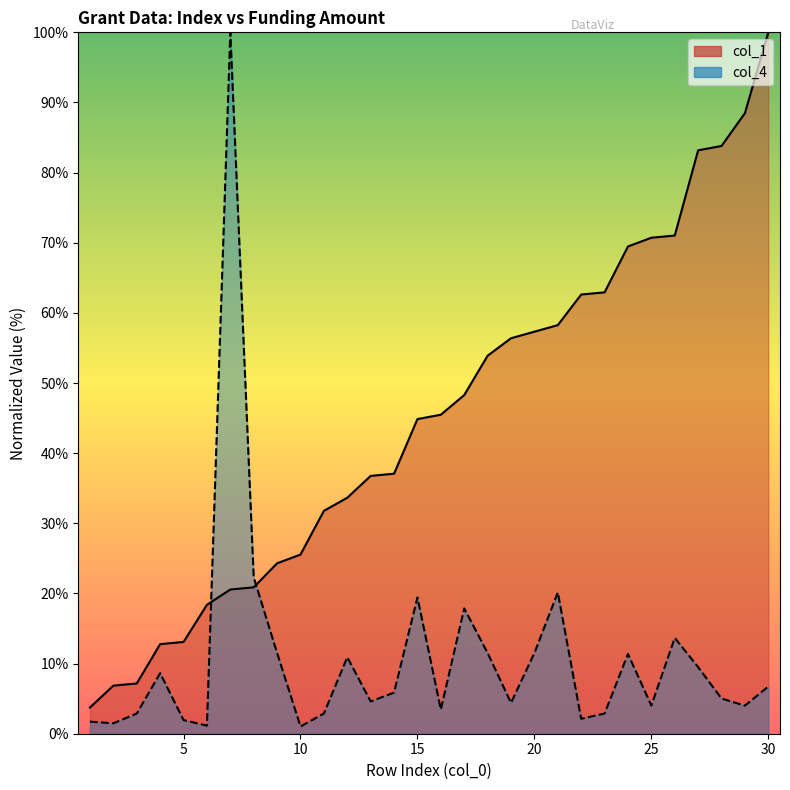

Reading left to right, list all the values displayed in this chart.

col_1: 3.7	6.9	7.2	12.8	13.1	18.4	20.6	20.9	24.3	25.5	31.8	33.6	36.8	37.1	44.9	45.5	48.3	53.9	56.4	57.3	58.3	62.6	62.9	69.5	70.7	71.0	83.2	83.8	88.5	100.0
col_4: 1.7	1.5	2.9	8.6	1.9	1.2	100.0	22.3	11.5	1.0	2.9	10.9	4.6	5.9	19.4	3.5	17.9	11.5	4.4	11.5	20.1	2.1	2.9	11.4	4.0	13.7	9.5	5.0	4.0	6.7